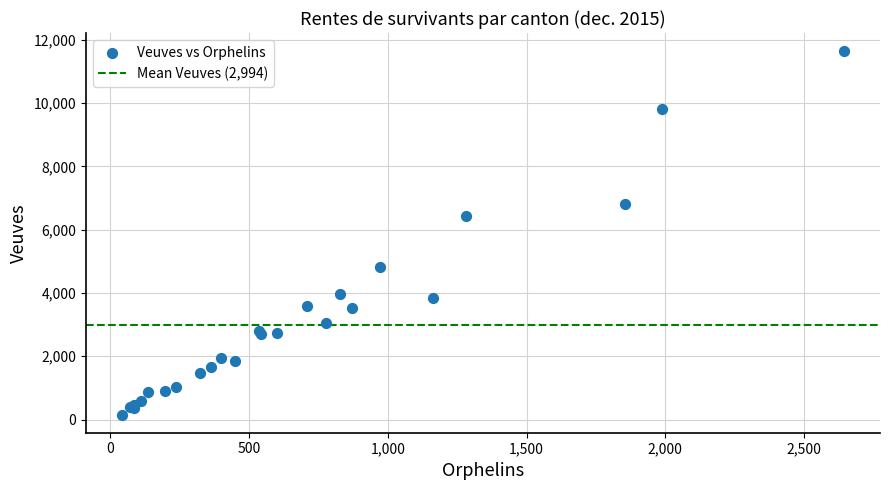

What Y value in the scatter plot is closest to 5900?

6443